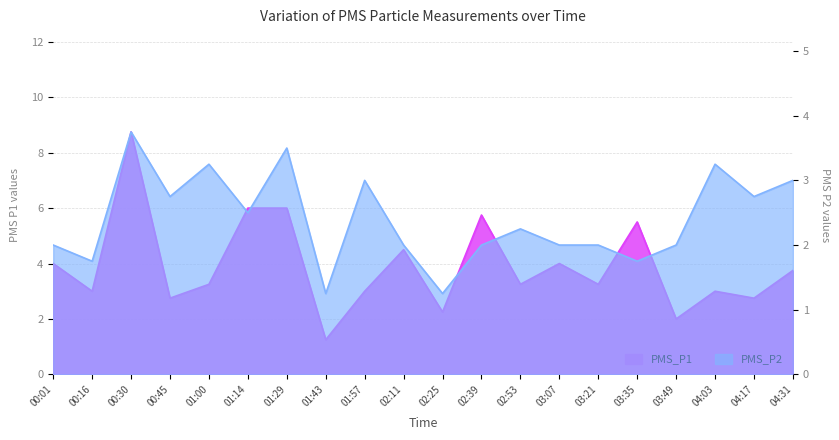

How many values in the PMS_P2 series are below 2?

4